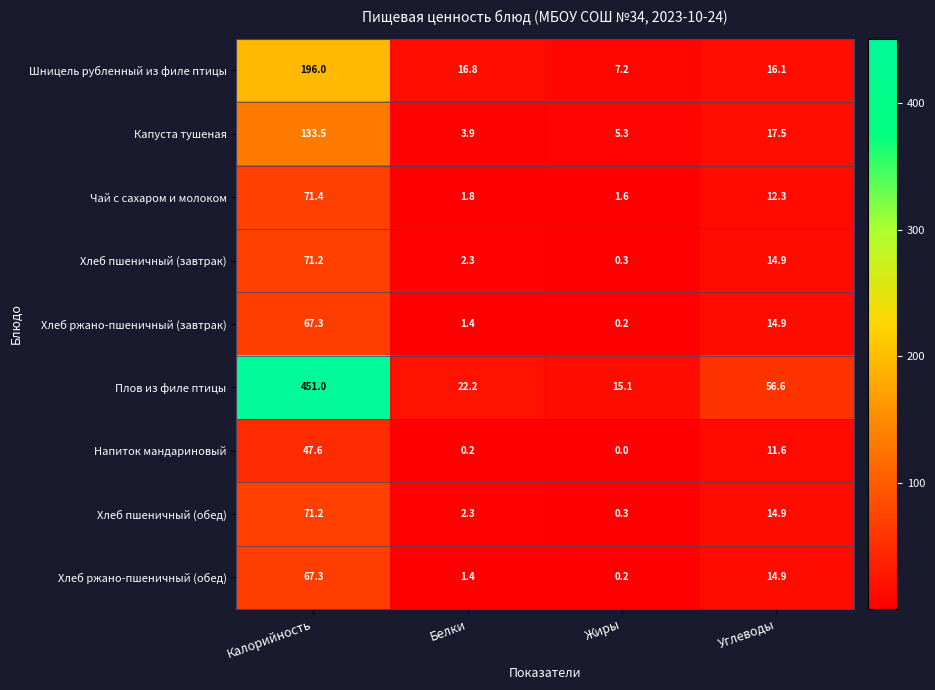

At how many categories does at least one series exceed 189?

1